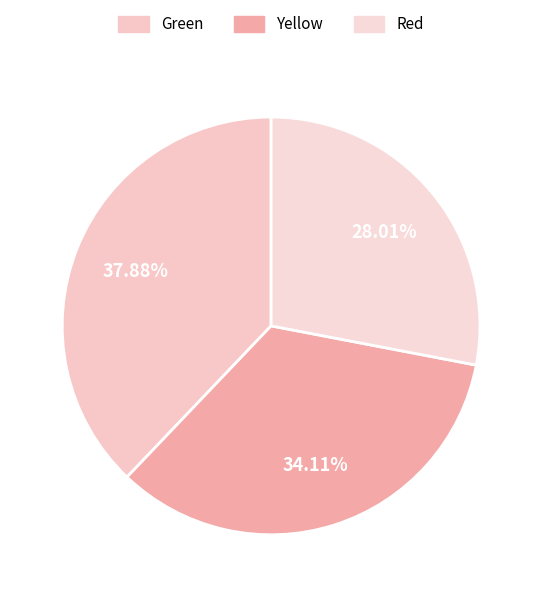

Does any single category account for the majority?

No